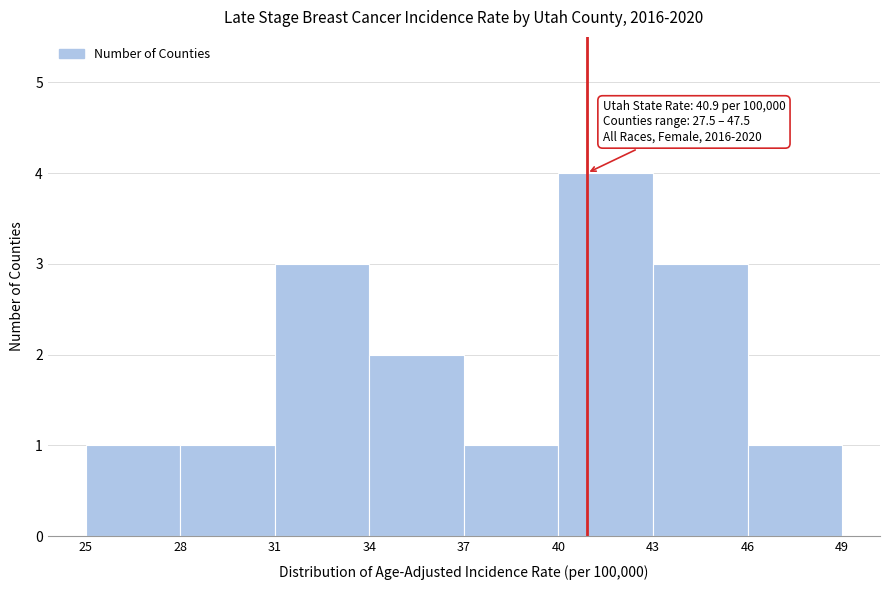

Which range on the x-axis has the tallest bar?

40 to 43